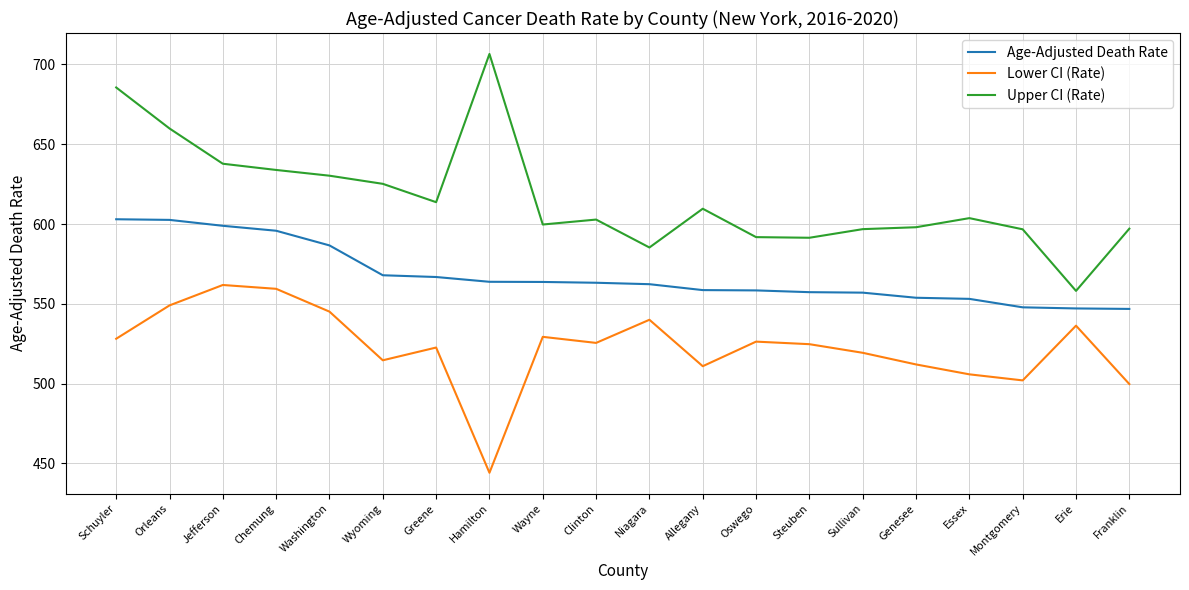

Which category has the lowest value across all series?

Hamilton